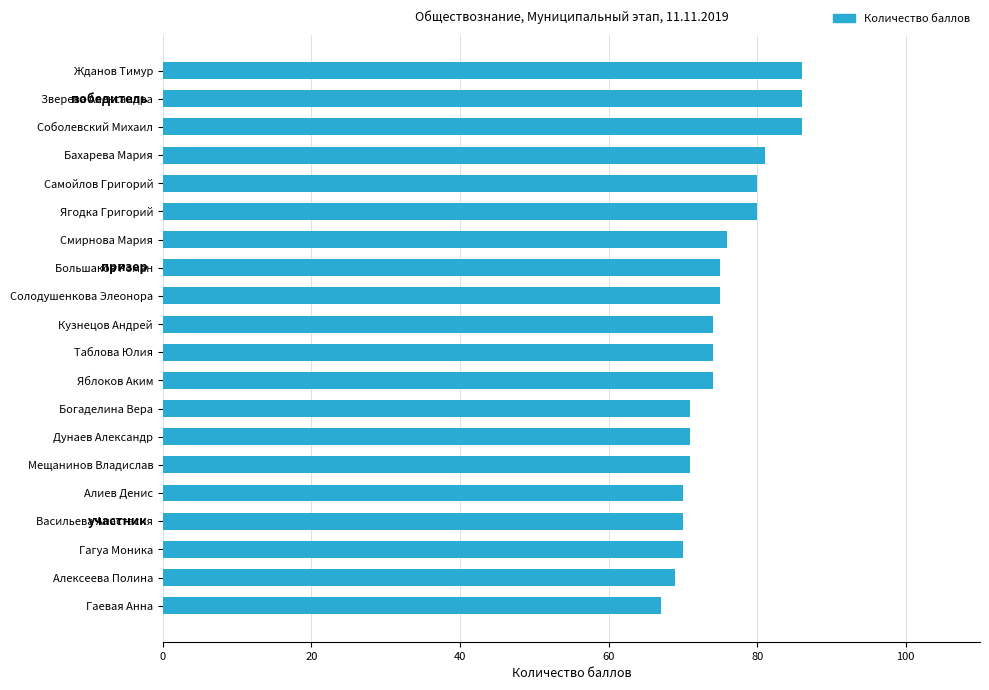

What value does the data have at Смирнова Мария, to the nearest 10?

80